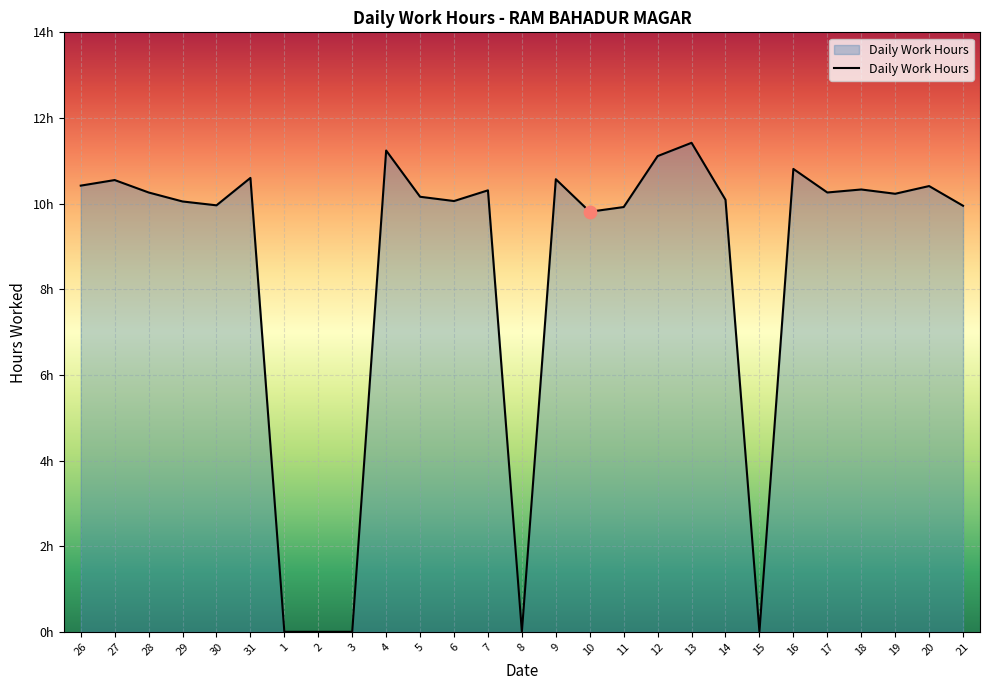

Does the chart have visible grid lines?

Yes